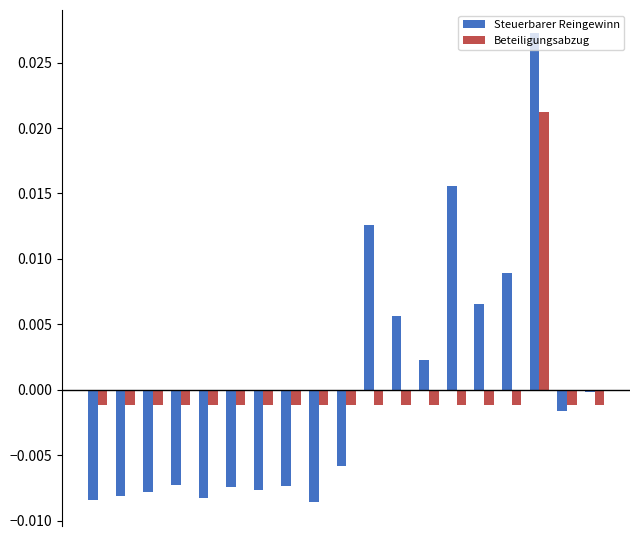

Which series has the largest range (max minus min)?

Steuerbarer Reingewinn